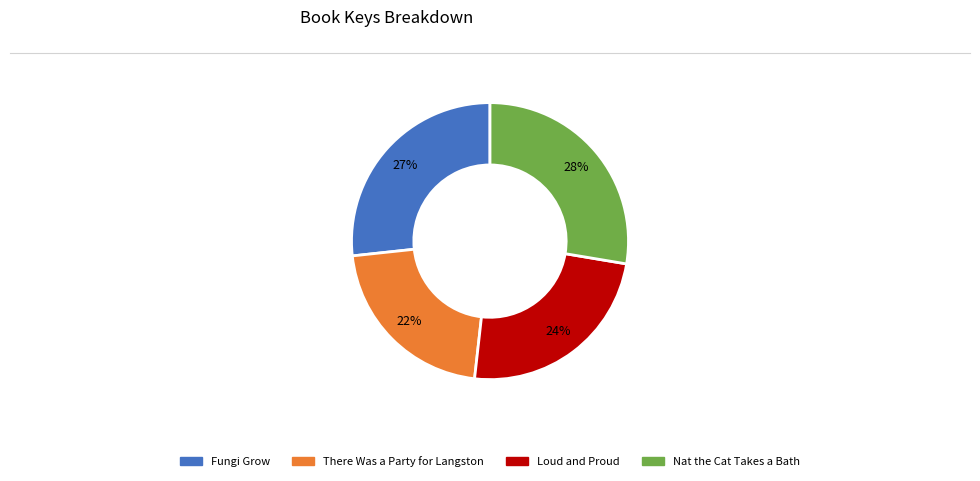

To the nearest percent, what is the average slice percentage?

25%